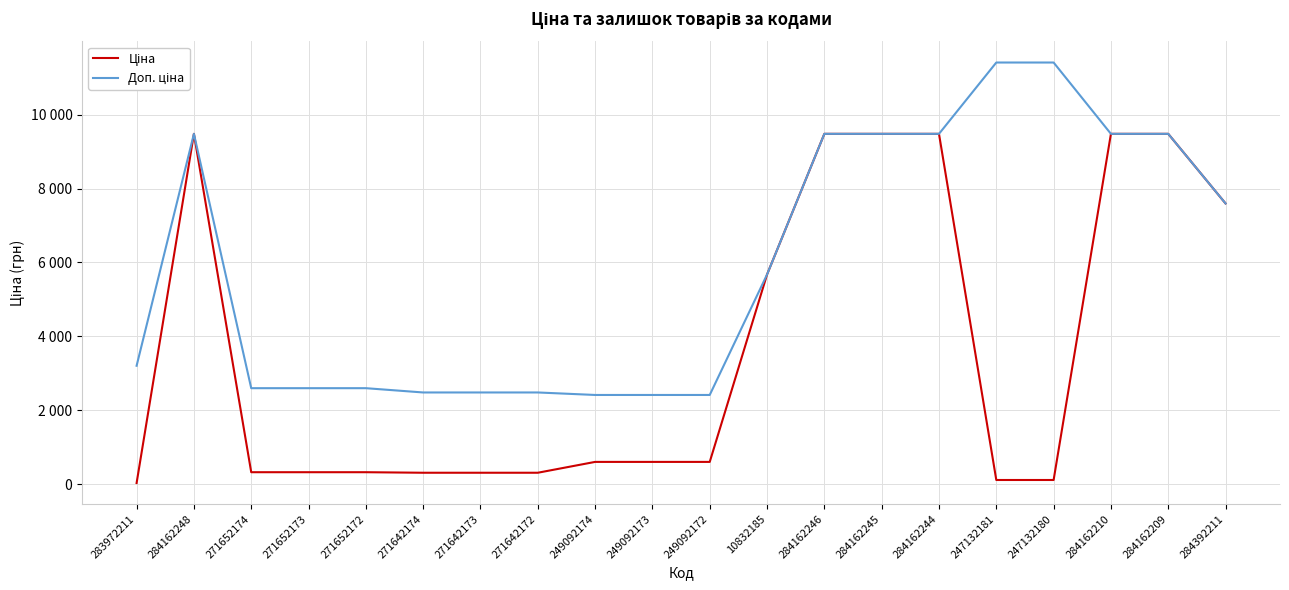

What is the lowest value of the Доп. ціна series?

2414.8